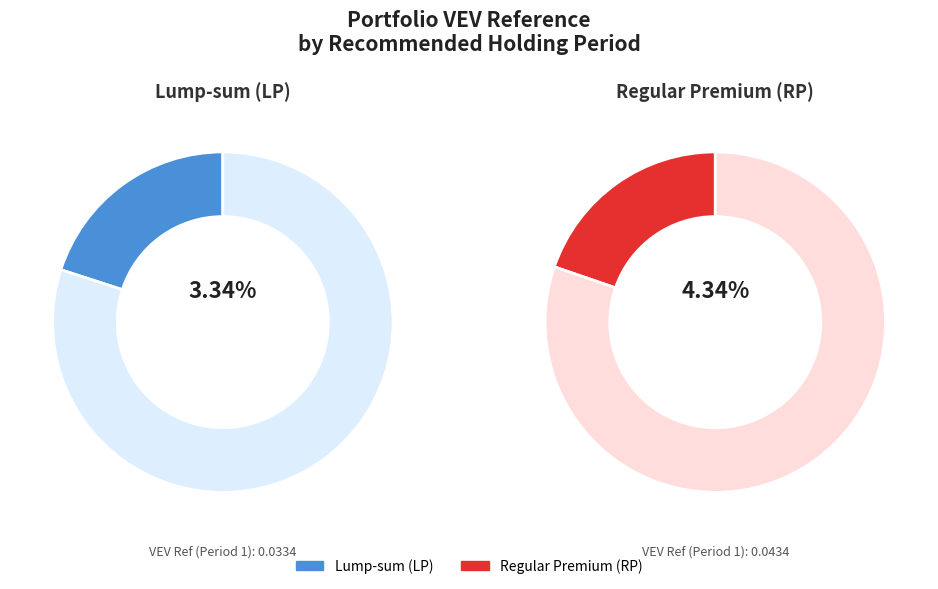

To the nearest percent, what portion does lp_values represent?

20%